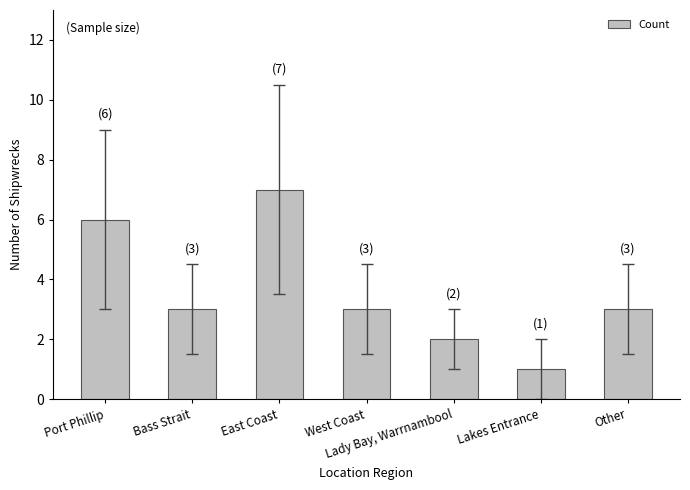

What is the difference between the second highest and minimum values?

5